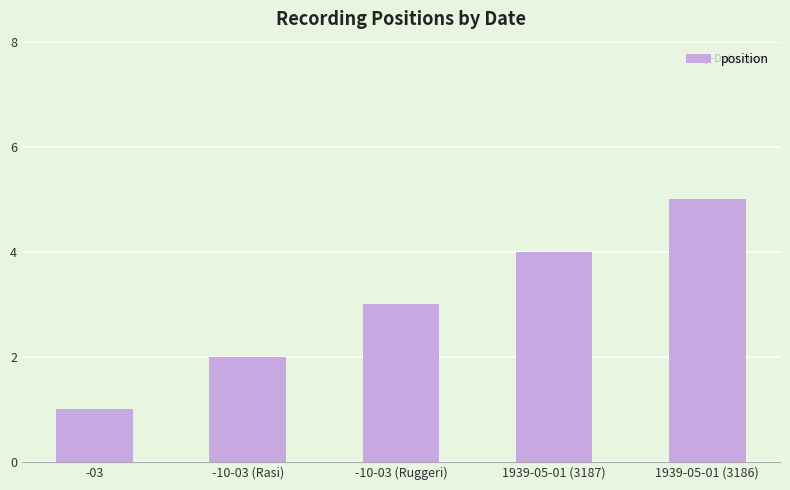

True or false: the data shows 2 at -03.

False